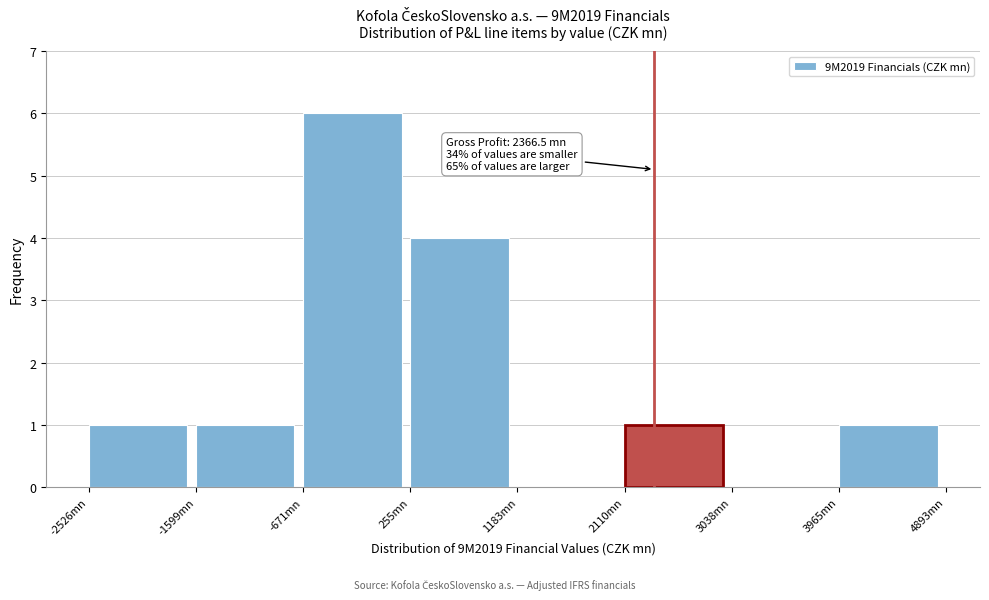

Which range on the x-axis has the tallest bar?

-700 to 300